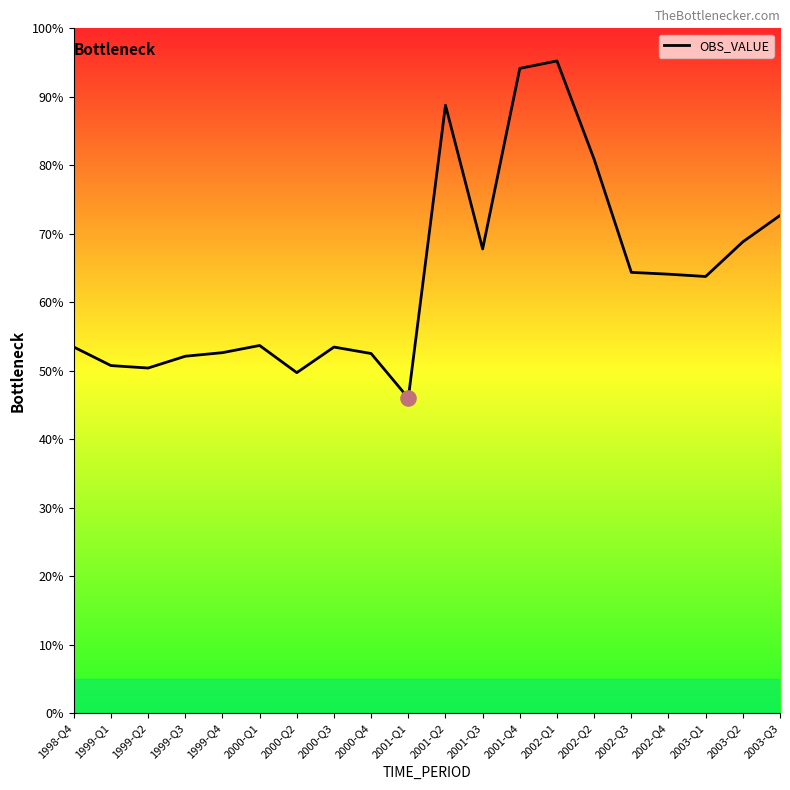

Which has a higher value, 1999-Q1 or 1999-Q2?

1999-Q1